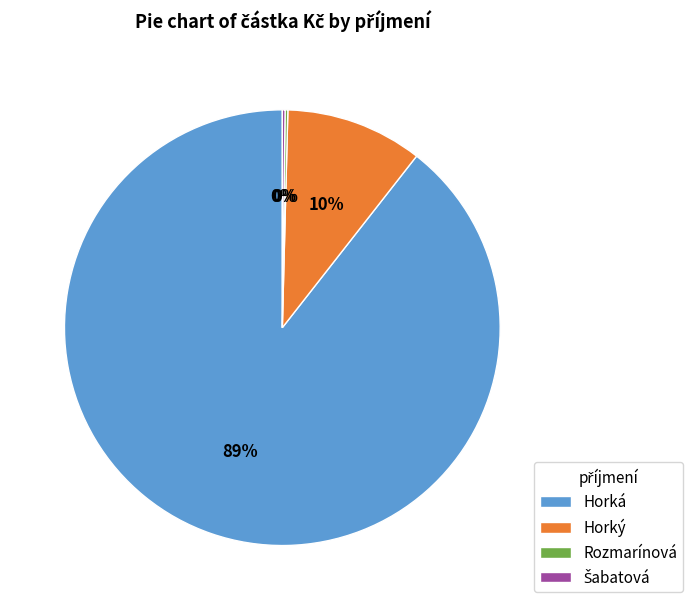

What is the largest slice in the pie chart?

Horká